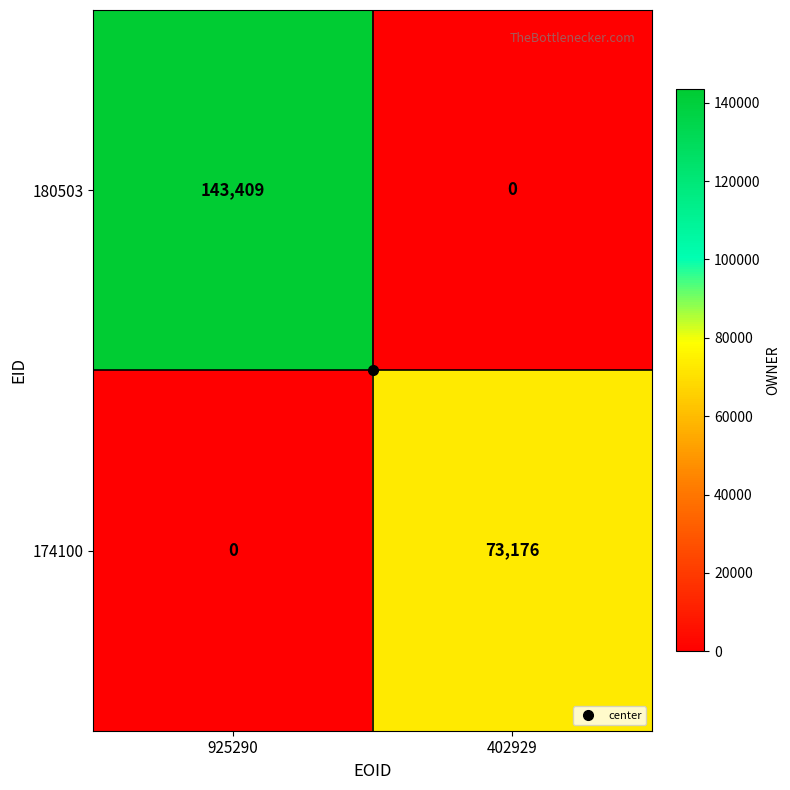

What is the maximum value shown in the chart?

143409